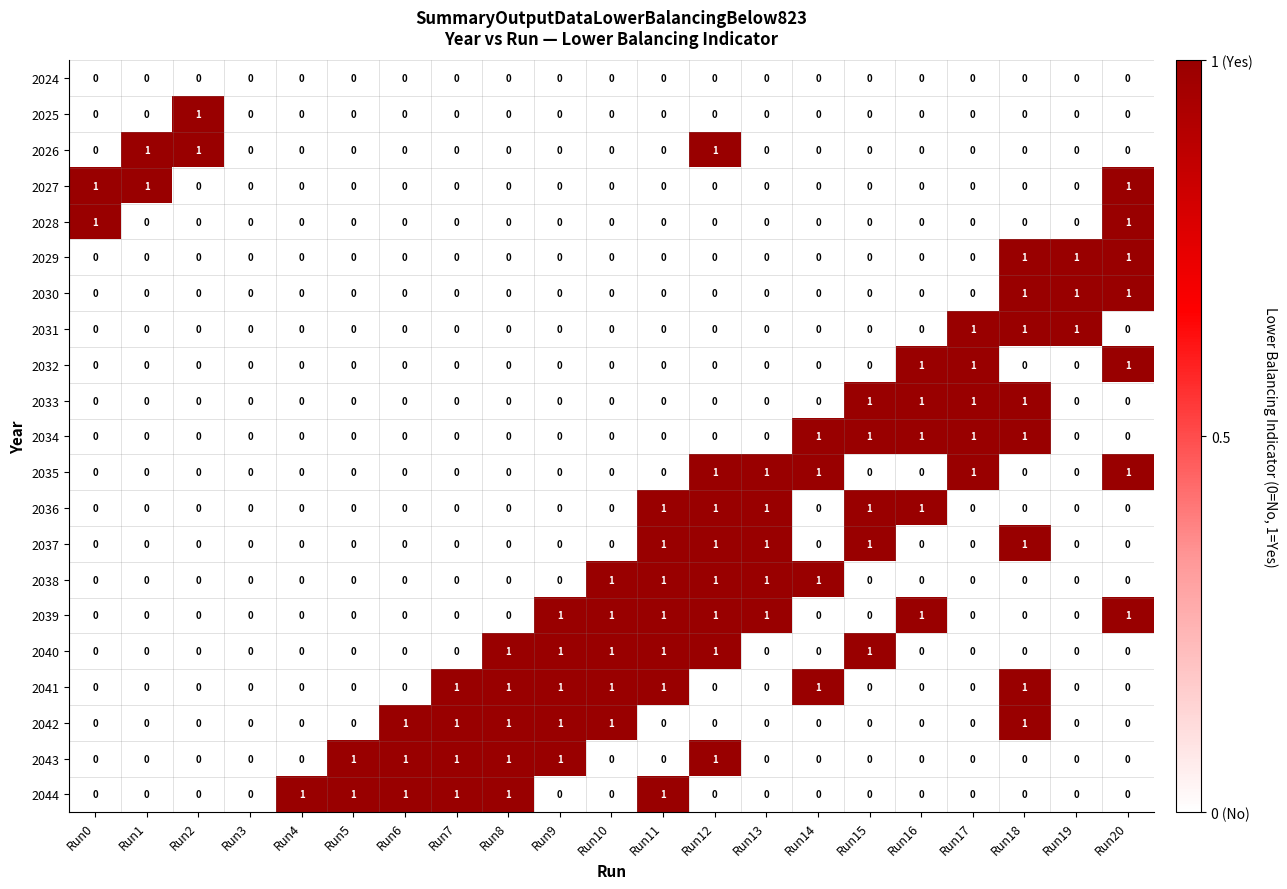

The value of 2029 at Run19 is 2. True or false?

False